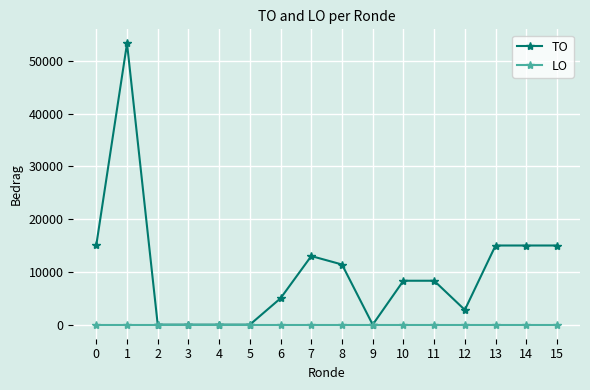

Which series has the widest spread of values?

TO